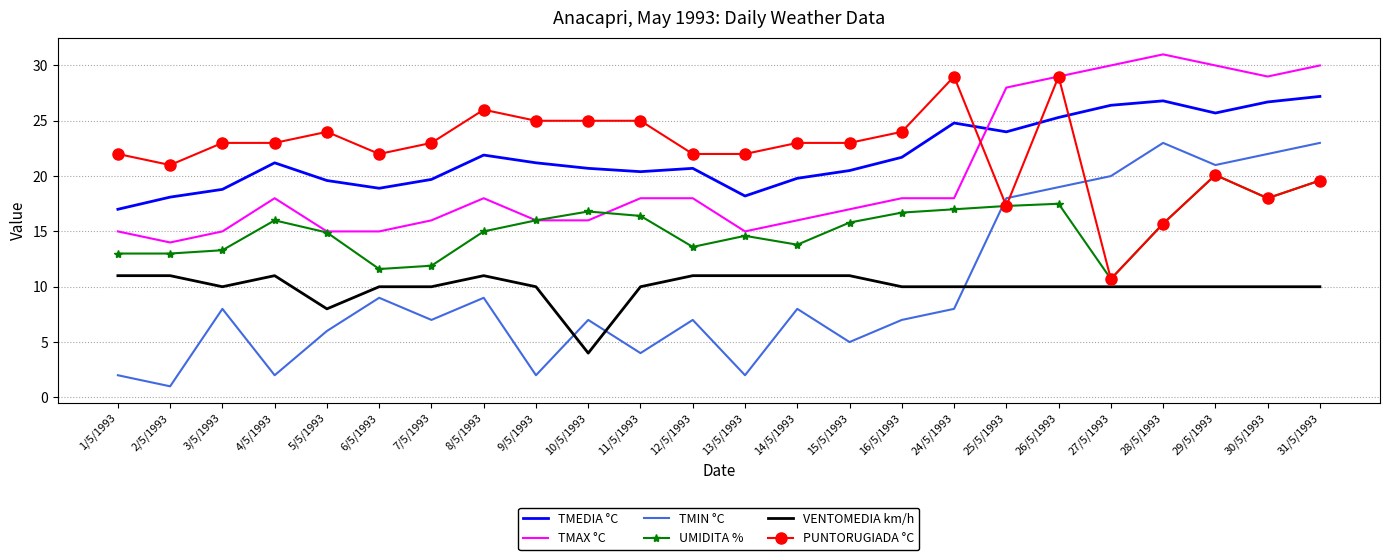

What position from the right is 16/5/1993?

9